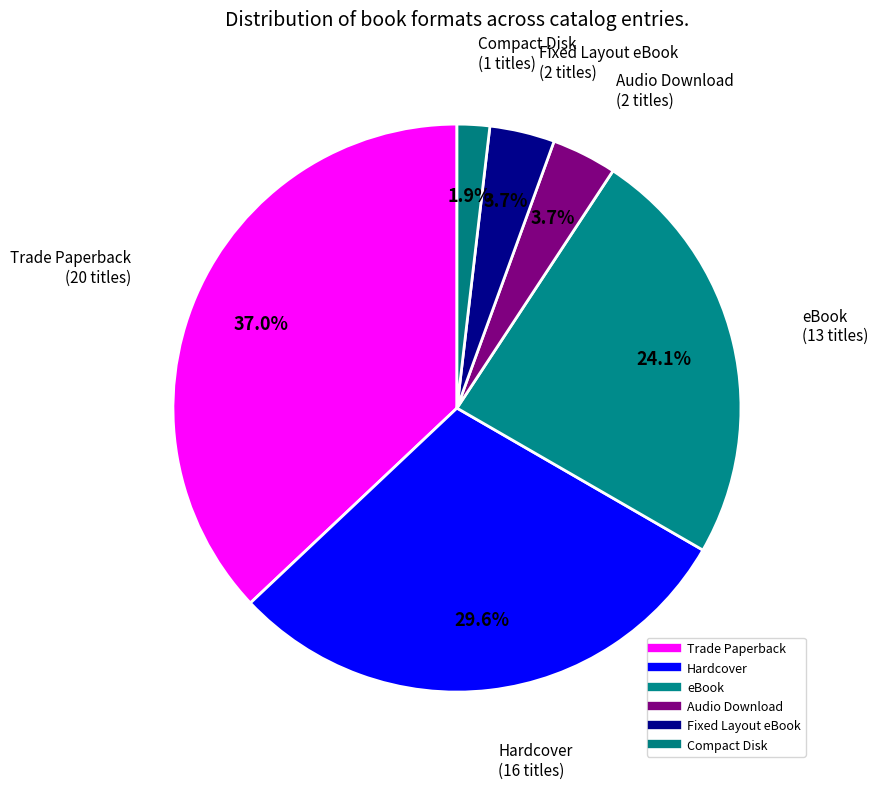

How many segments does this pie chart have?

6